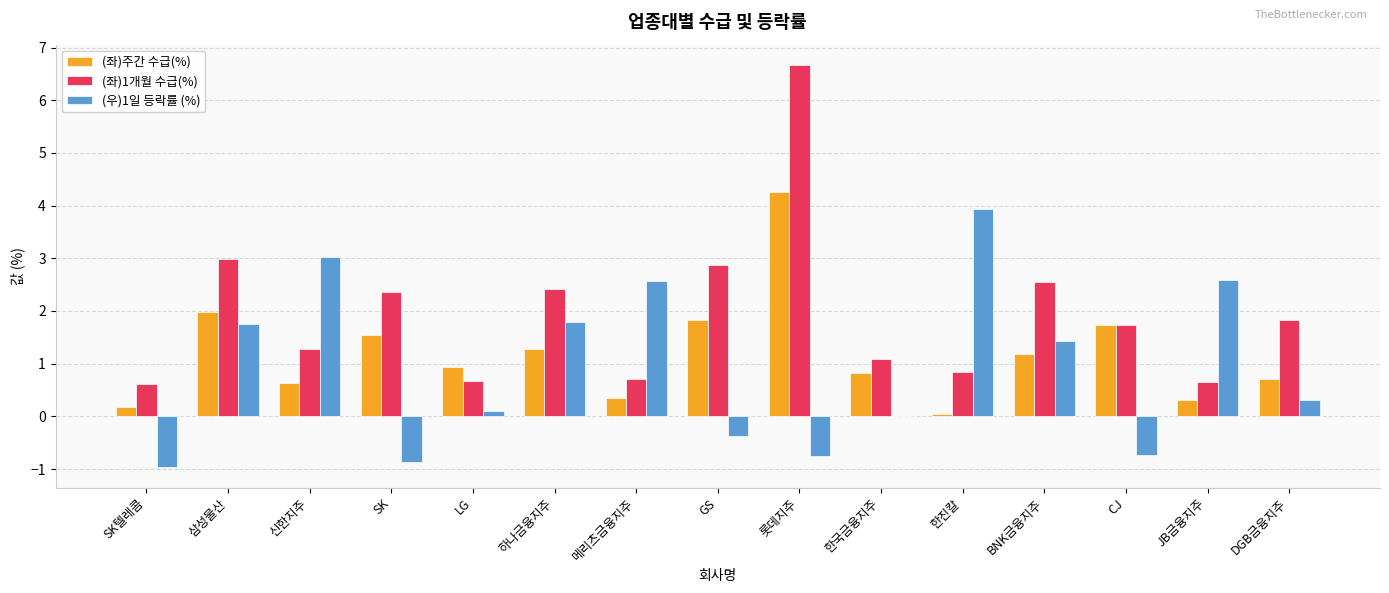

Which category has the highest value in the (좌)주간 수급(%) series?

롯데지주